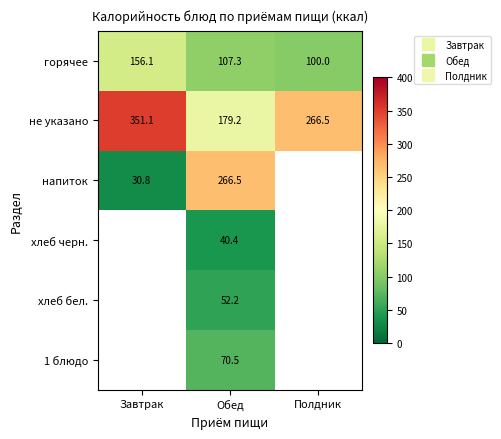

Which has a higher value, Завтрак or Полдник?

Завтрак